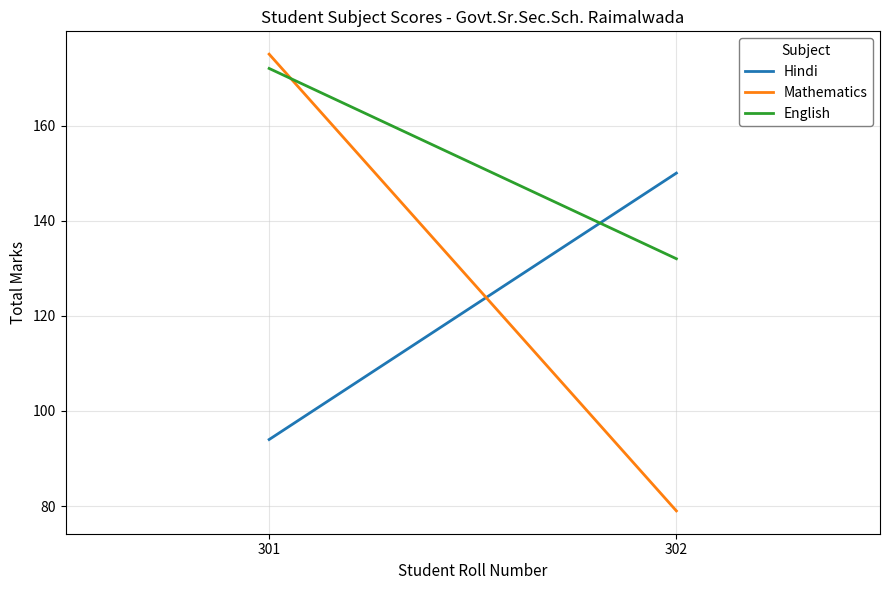

How many lines are shown in the chart?

3